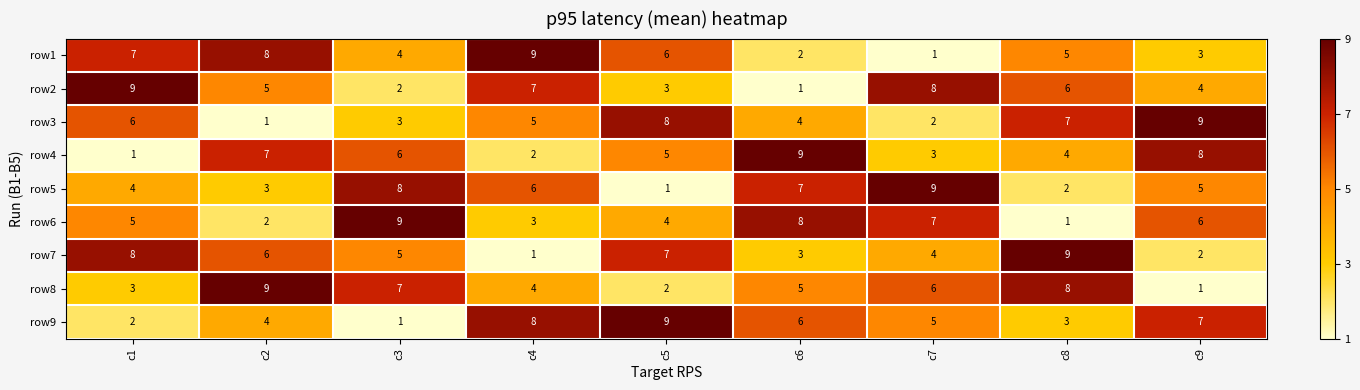

What is the difference between the highest and lowest values at c5?

8